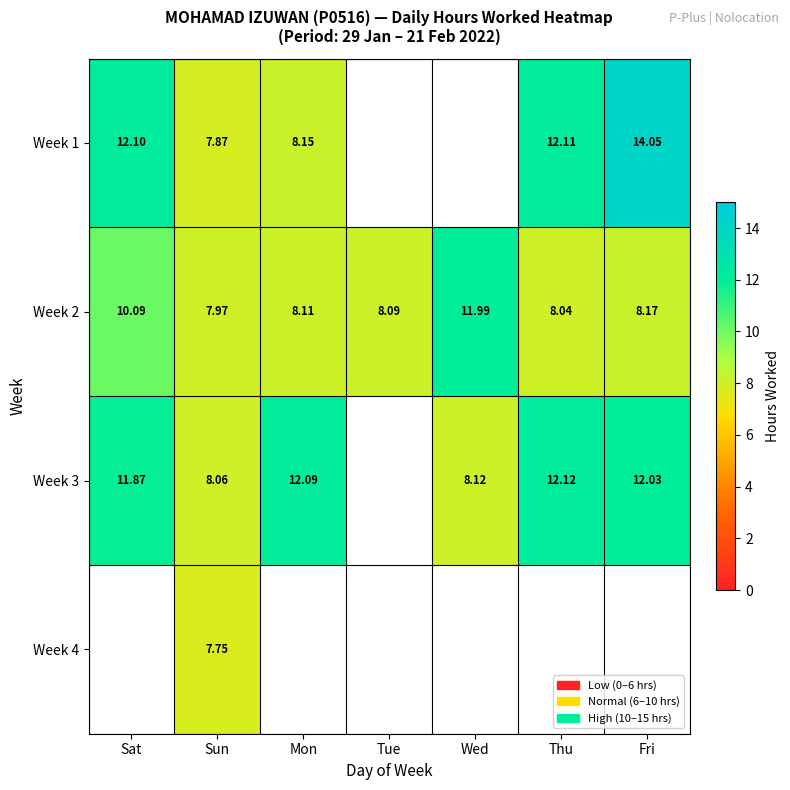

What is the difference between the Week 1 values at Thu and Mon?

4.0